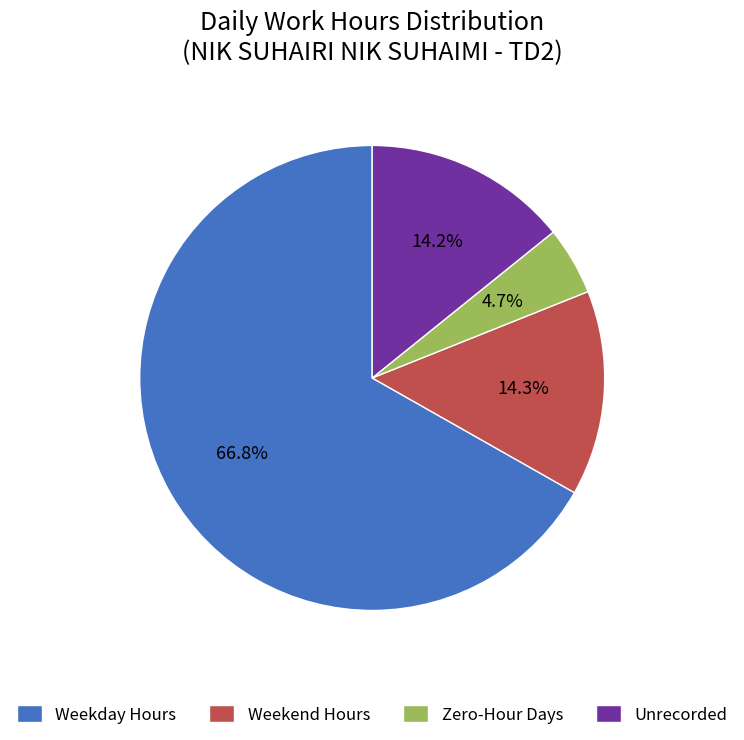

Which slice is the smallest?

Zero-Hour Days